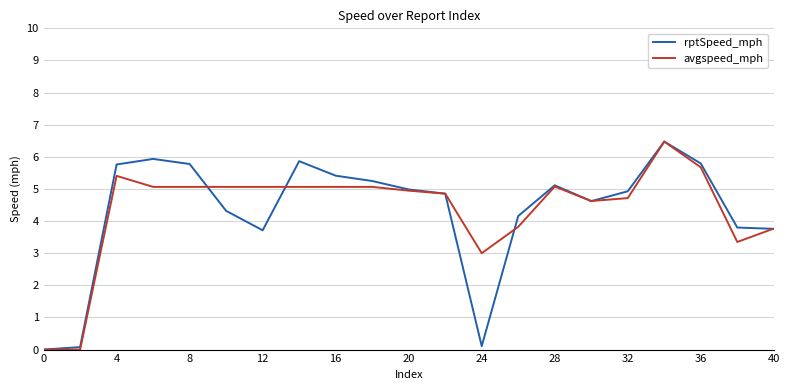

What is the maximum value for rptSpeed_mph?

6.5